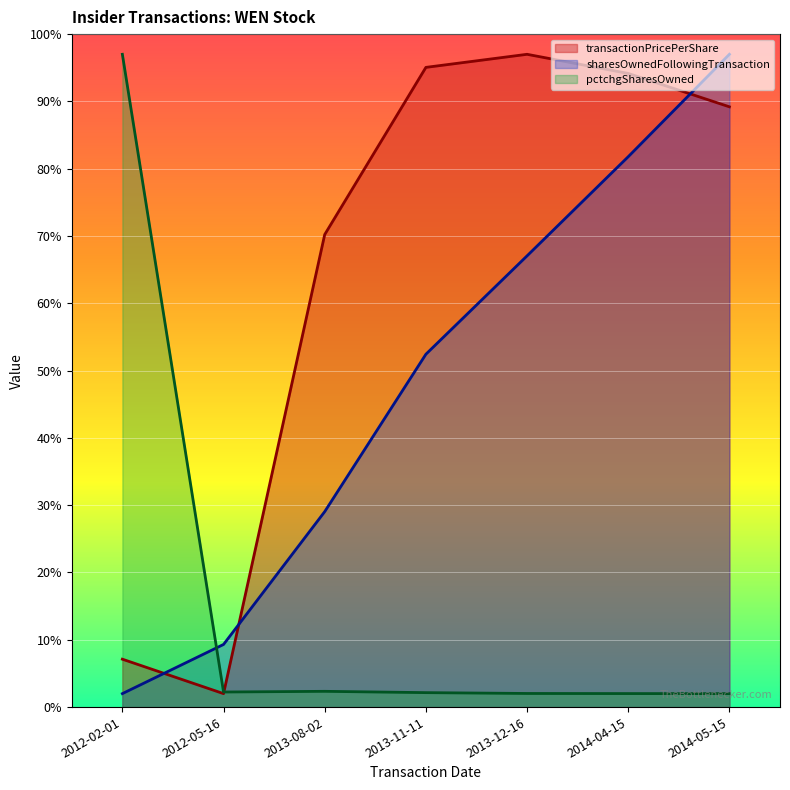

Is it true that pctchgSharesOwned equals 131.7 at 2012-02-01?

False